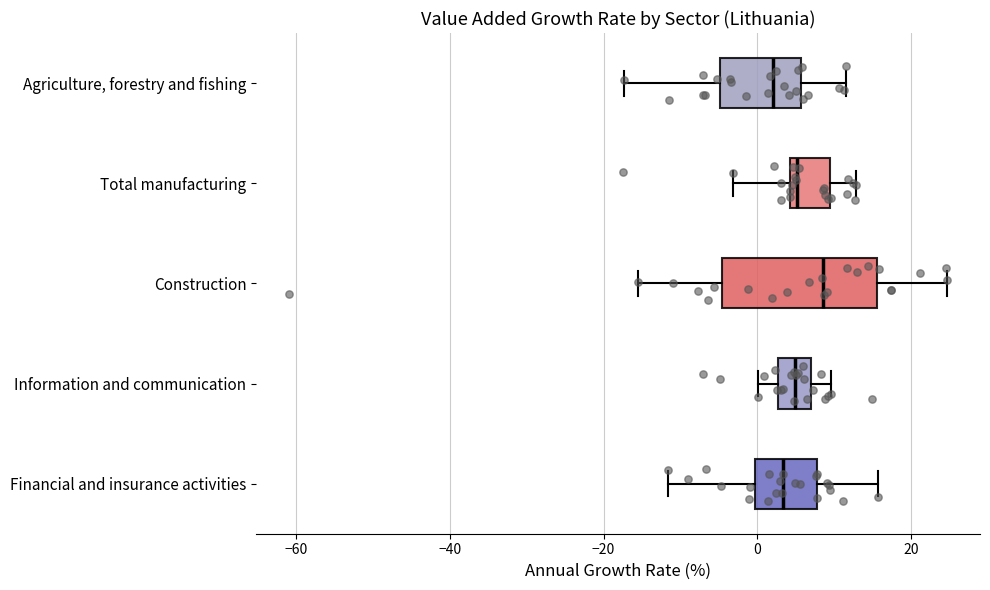

Reading bottom to top, transcribe this box plot: for each box, give where its median line is, the range the box spans, and where its two whiskers end, as read against the x-axis. The values are not printed on the chart, so give them approximately, as read against the axis.

Financial and insurance activities: median 4, box 0 to 8, whiskers -12 to 16
Information and communication: median 4, box 2 to 8, whiskers 0 to 10
Construction: median 8, box -4 to 16, whiskers -16 to 24
Total manufacturing: median 6, box 4 to 10, whiskers -4 to 12
Agriculture, forestry and fishing: median 2, box -4 to 6, whiskers -18 to 12